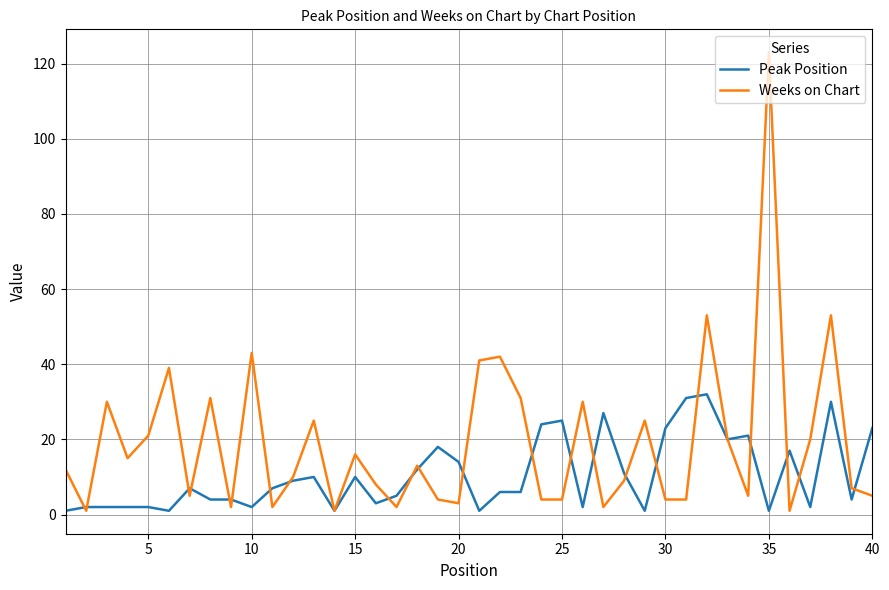

What is the sum of all Weeks on Chart values?

766